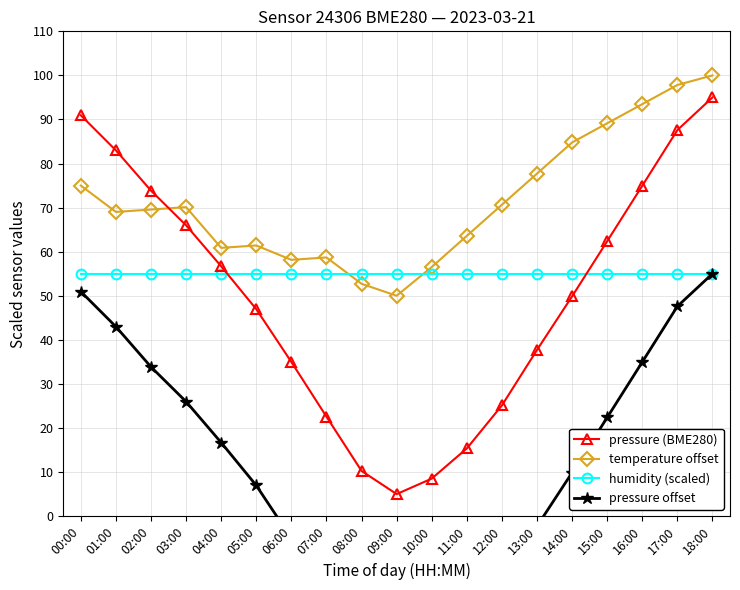

How many data points does each series have?

19